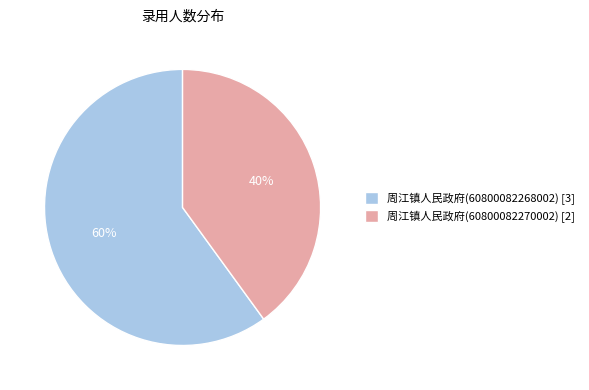

To the nearest percent, what is the difference between the 周江镇人民政府(60800082270002) and 周江镇人民政府(60800082268002) slice percentages?

20%